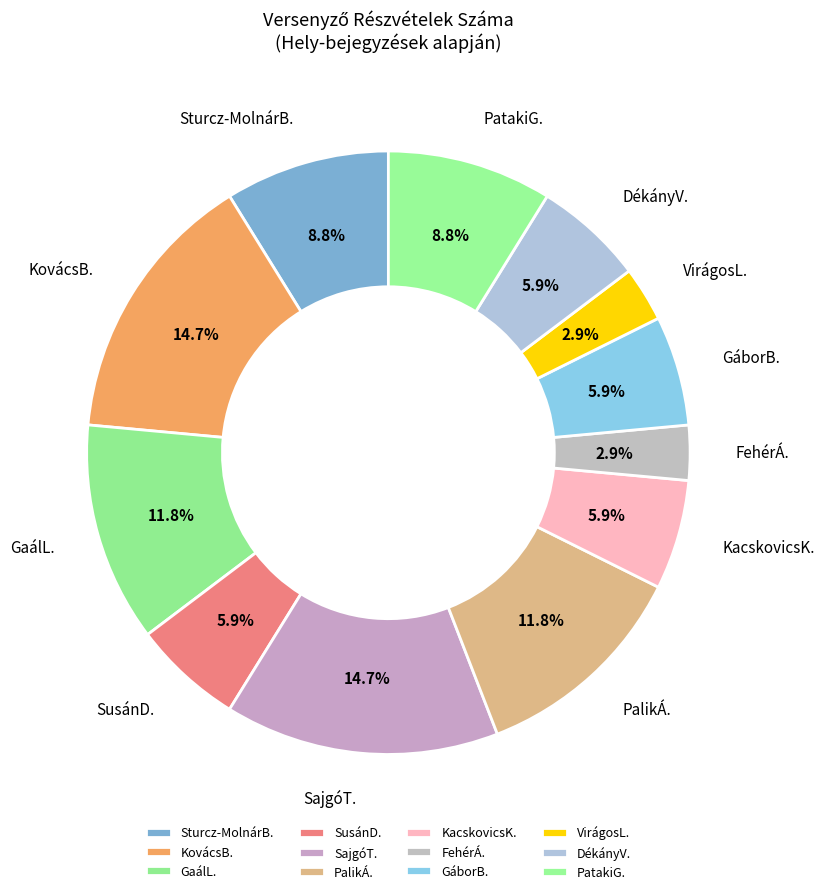

To the nearest percent, what is the difference between the largest and smallest slice percentages?

12%